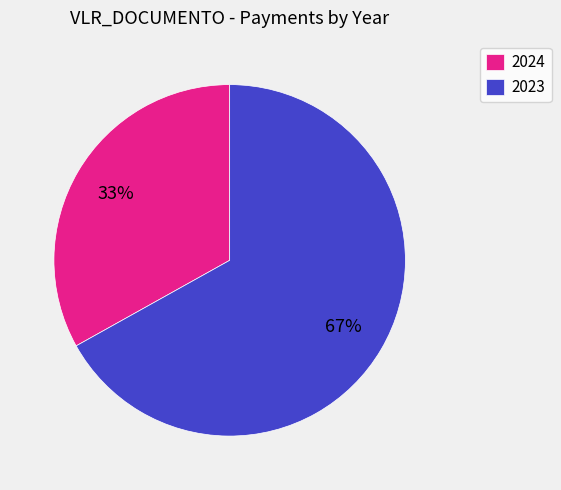

Which has a higher value, 2024 or 2023?

2023